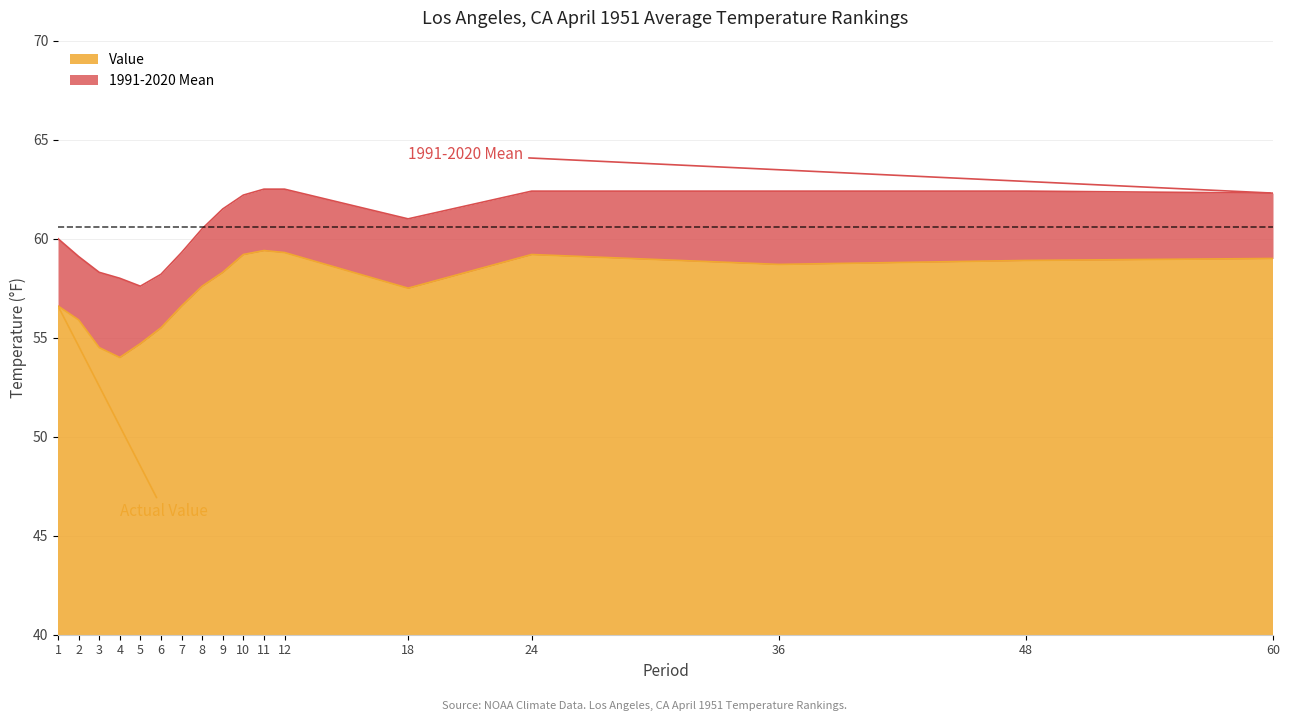

Is it true that 1991-2020 Mean equals 103.0 at 11?

False